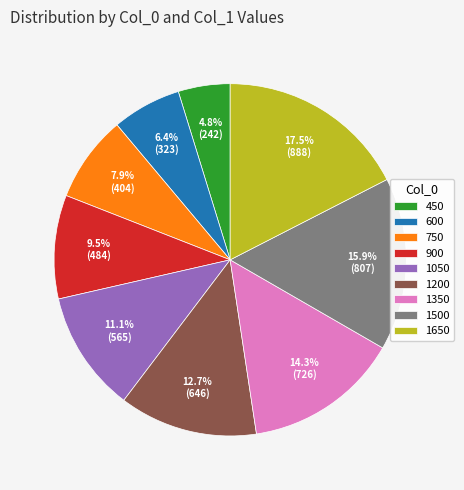

Which category has the biggest portion of the pie?

1650